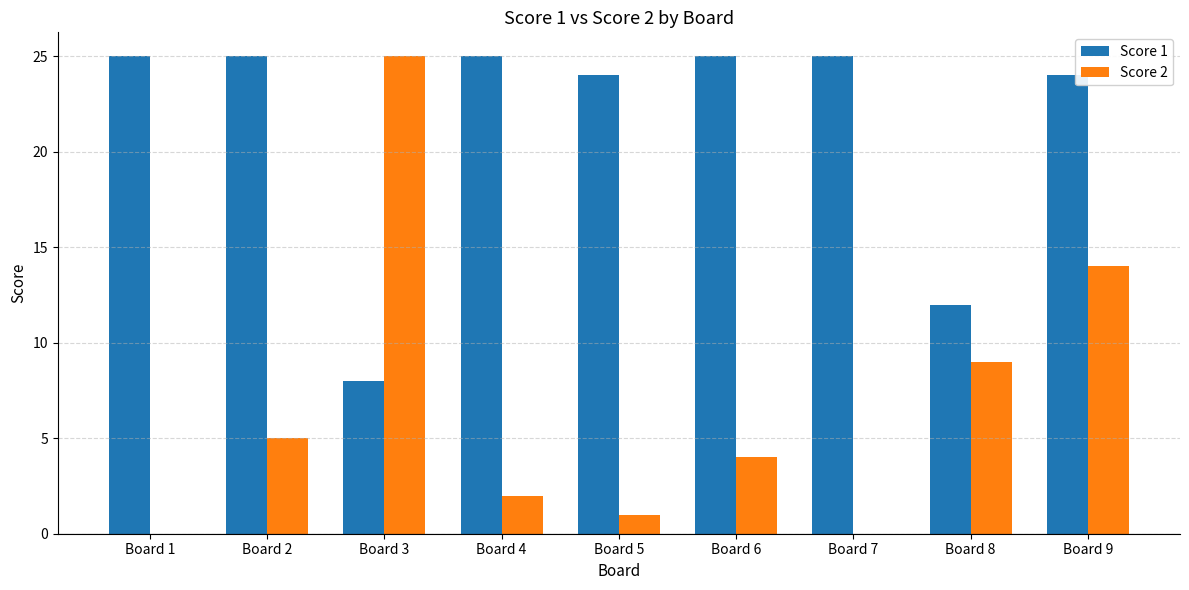

What is the spread (max minus min) of values at Board 2?

20